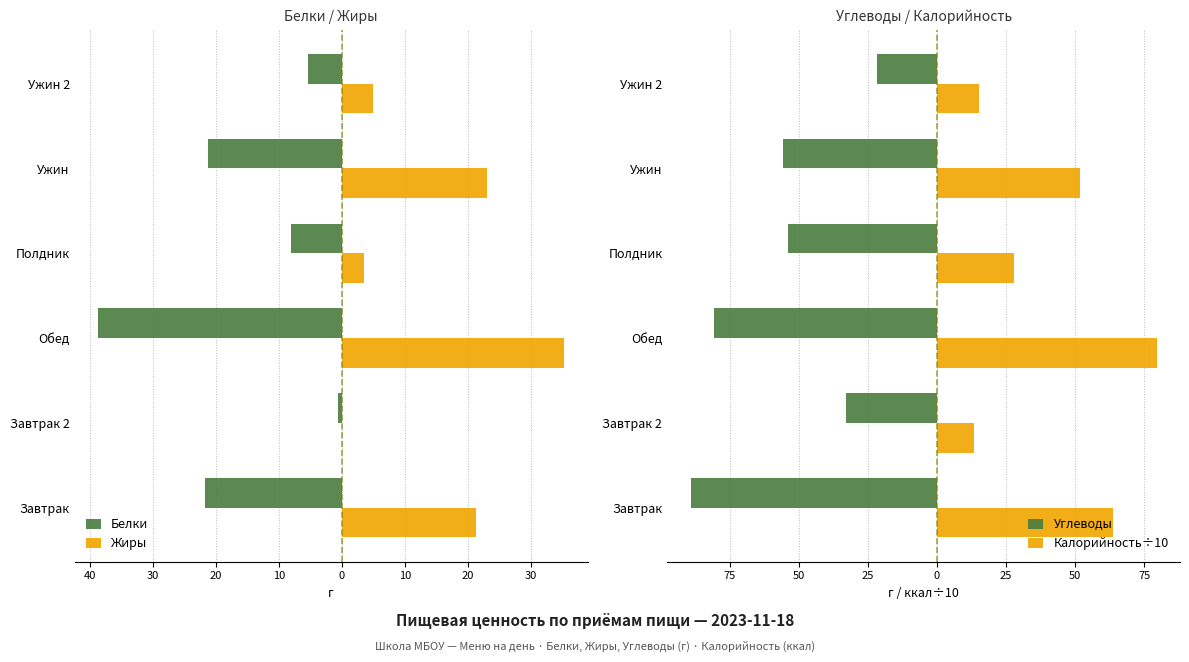

What is the sum of all Белки values?

-95.8